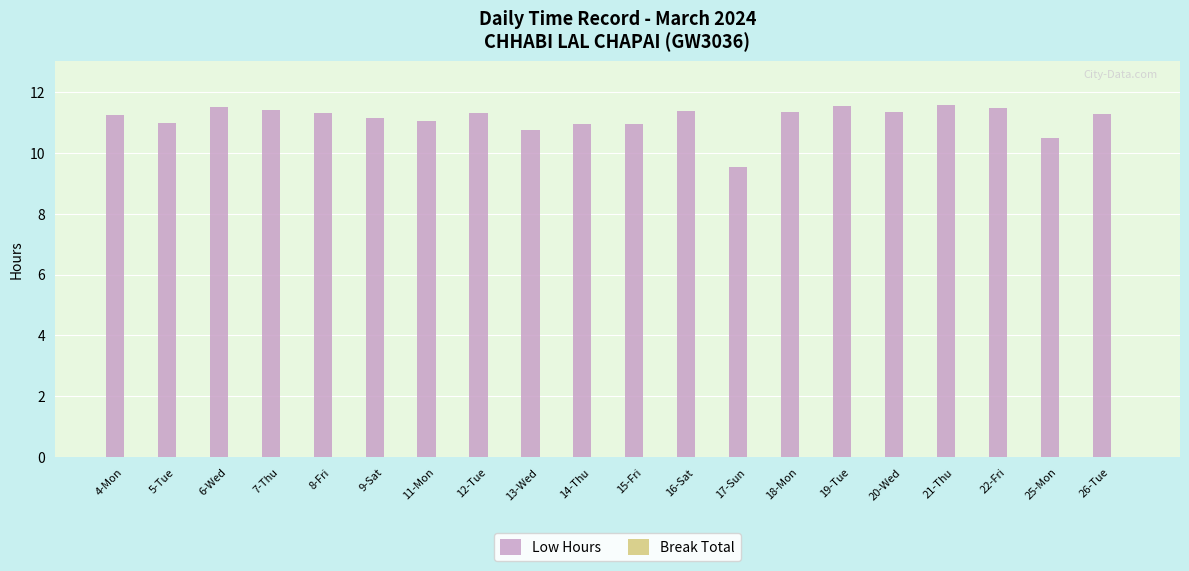

Are the bars grouped side by side (vs. stacked)?

No